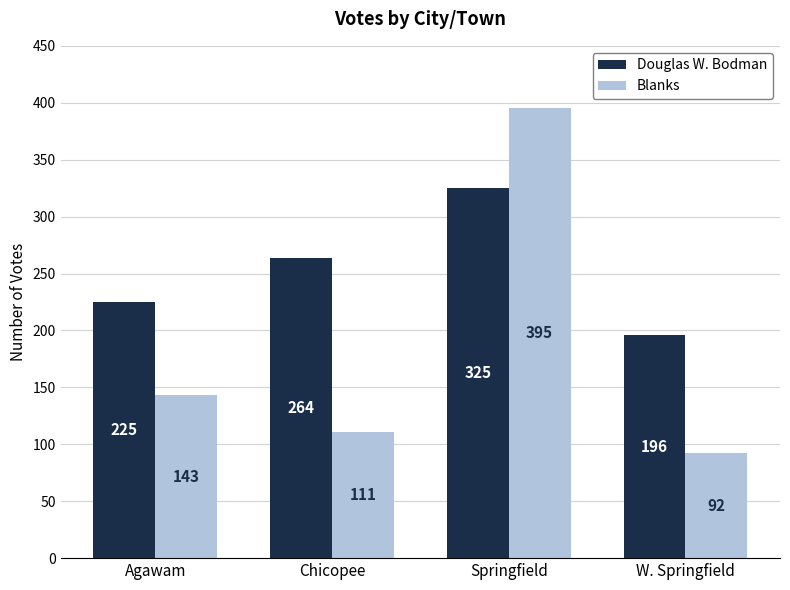

At W. Springfield, list the series in order from largest to smallest.

Douglas W. Bodman, Blanks